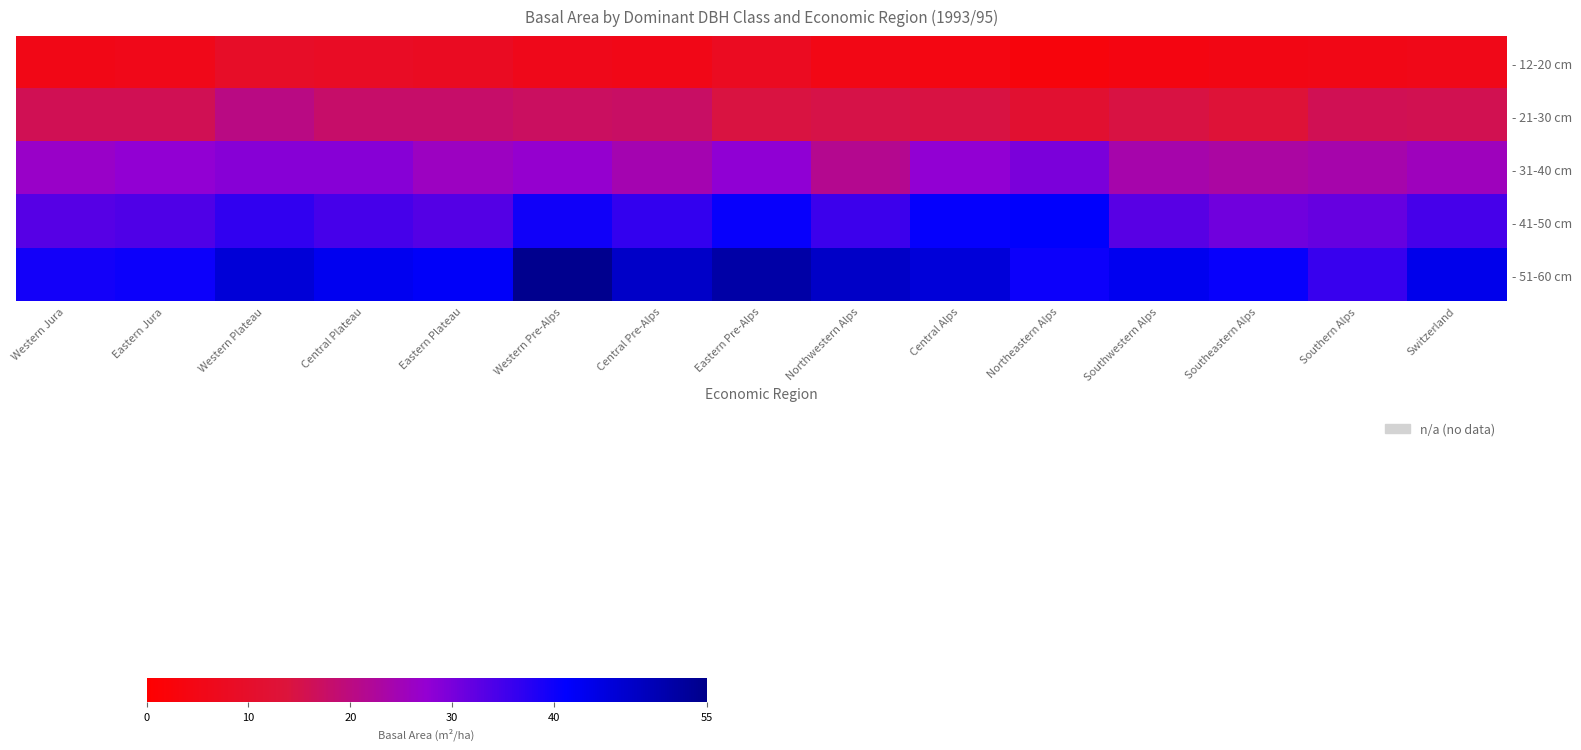

What is the spread (max minus min) of values at Western Jura?

34.1